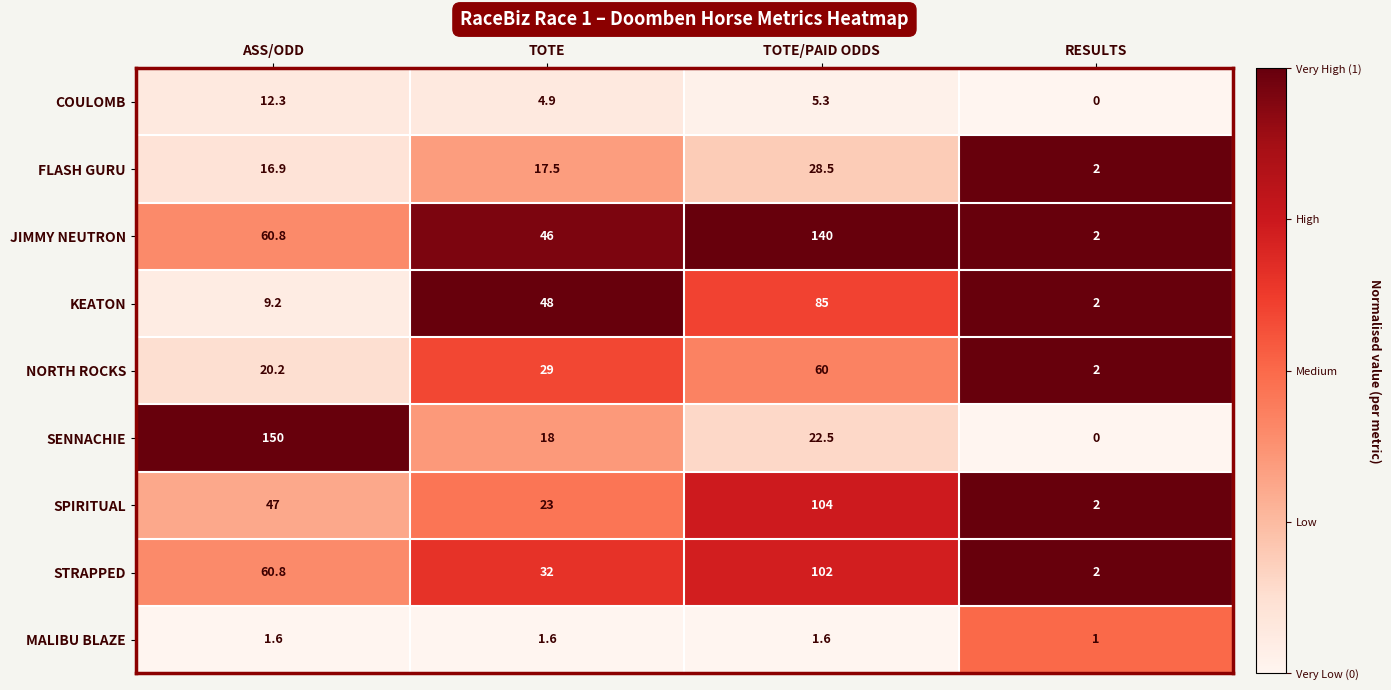

What is the sum of all SENNACHIE values?

190.5